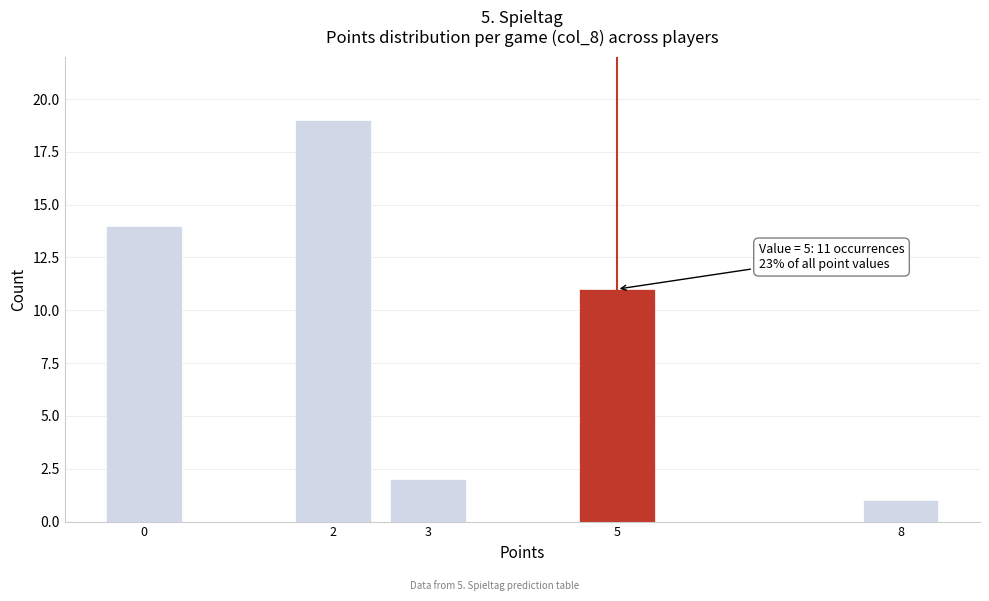

Reading left to right, list all the values displayed in this chart.

14	19	2	11	1